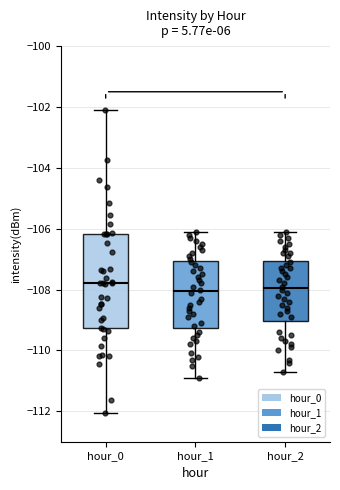

Which box is the tallest, from its lower edge to its upper edge?

hour_0